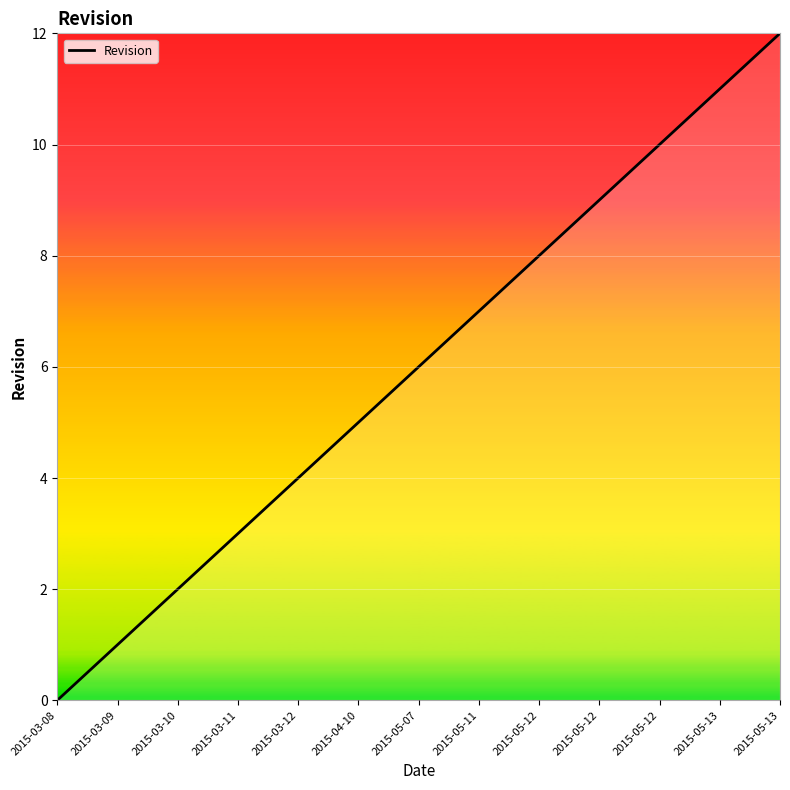

How many lines are shown in the chart?

1